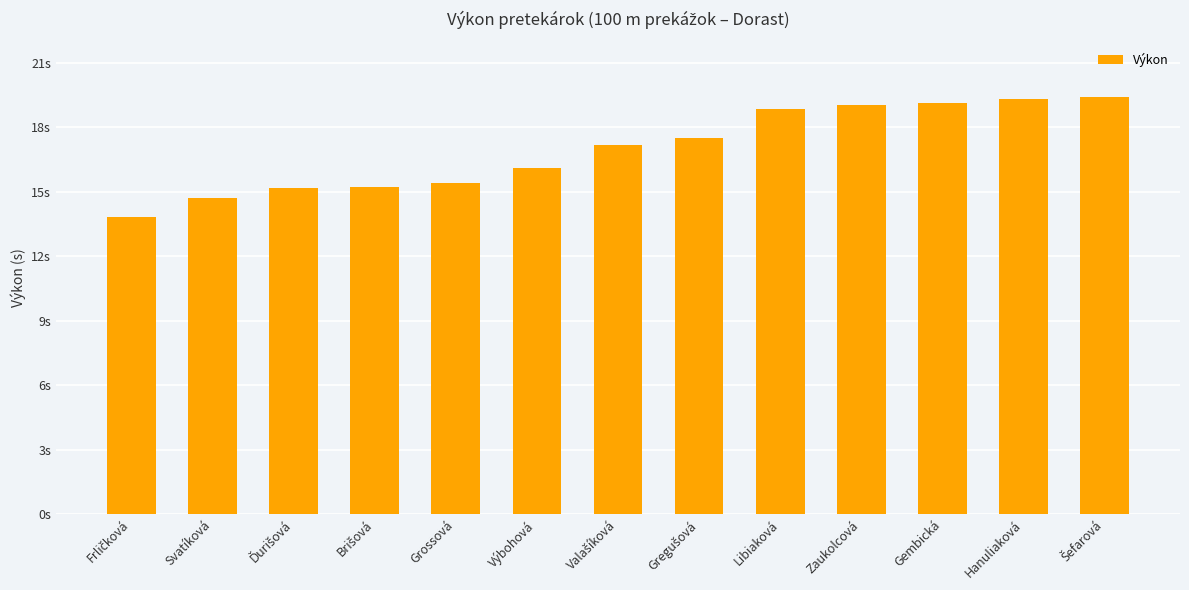

At which label is the value closest to 16?

Výbohová